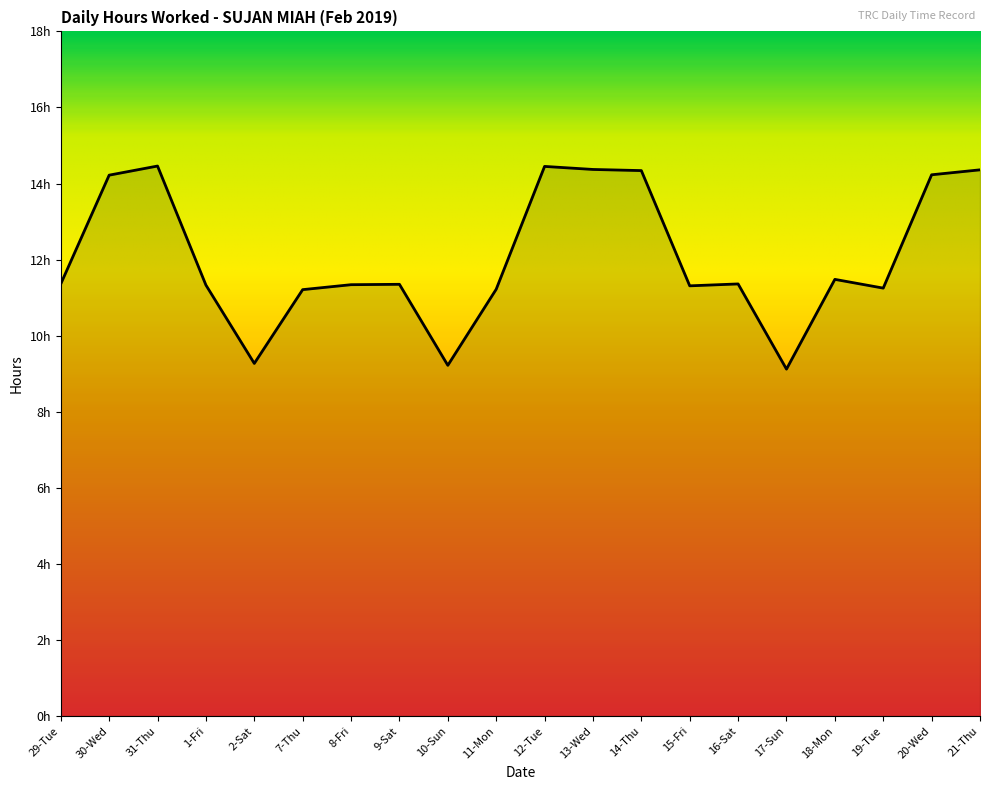

Is this an area chart (filled region under the line)?

Yes